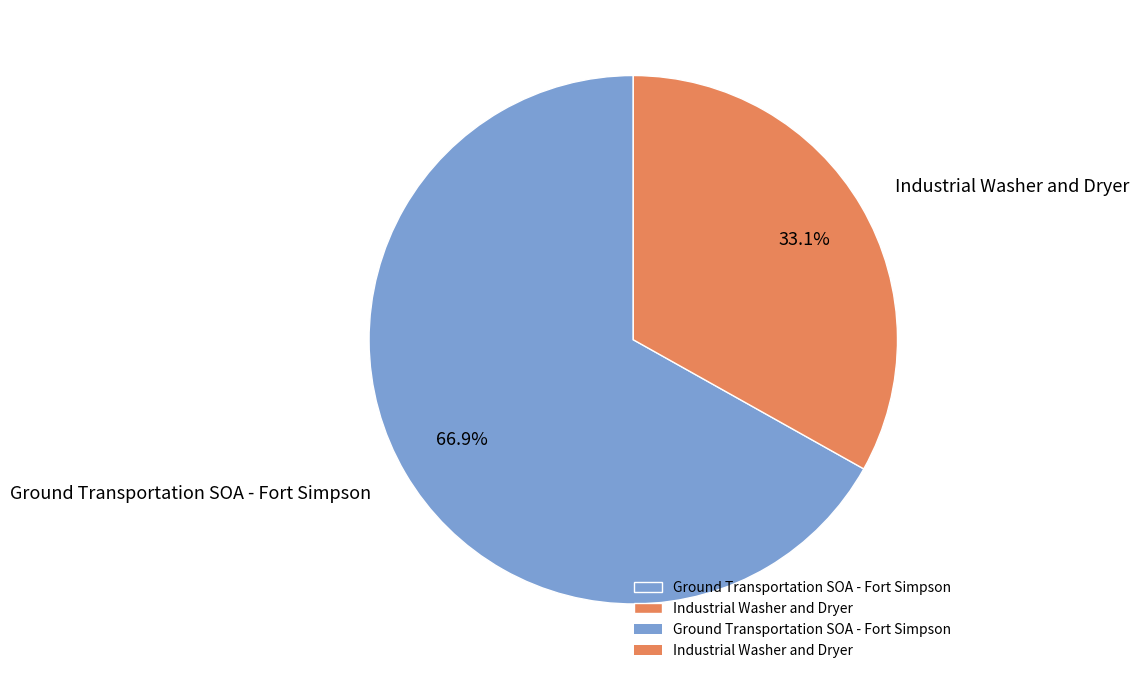

Rank the categories by value from highest to lowest.

Ground Transportation SOA - Fort Simpson, Industrial Washer and Dryer